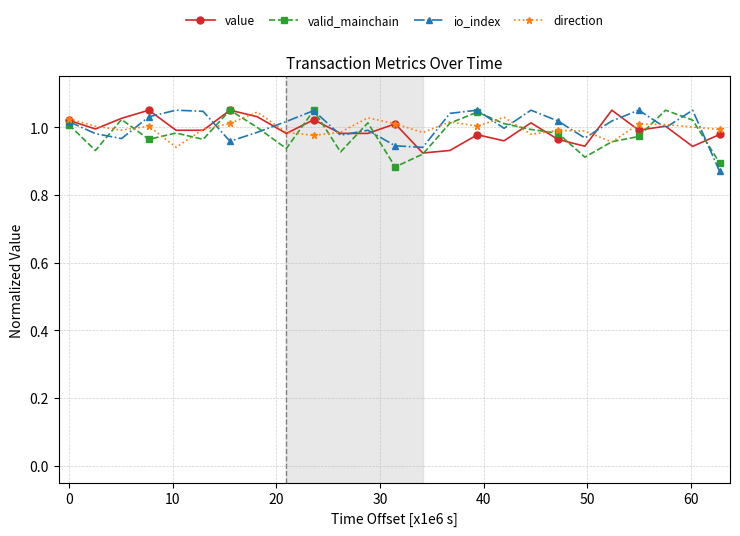

What is the sum of all direction values?

24.9